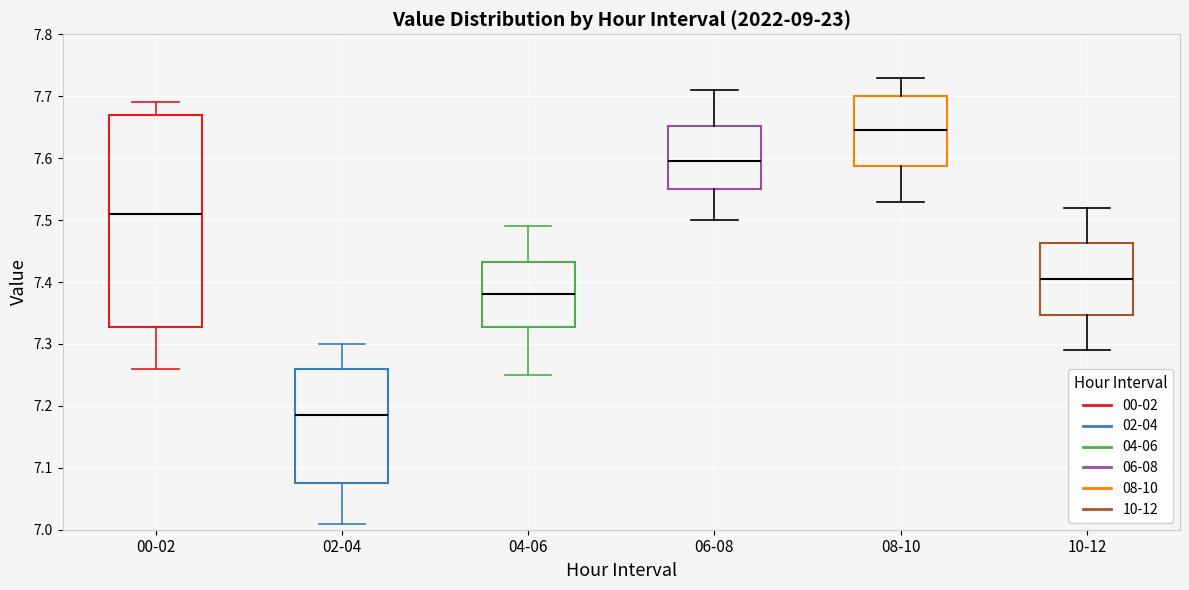

Reading left to right, transcribe this box plot: for each box, give where its median line is, the range the box spans, and where its two whiskers end, as read against the y-axis. The values are not printed on the chart, so give them approximately, as read against the axis.

00-02: median 7.51, box 7.33 to 7.67, whiskers 7.26 to 7.69
02-04: median 7.19, box 7.08 to 7.26, whiskers 7.01 to 7.30
04-06: median 7.38, box 7.33 to 7.43, whiskers 7.25 to 7.49
06-08: median 7.60, box 7.55 to 7.65, whiskers 7.50 to 7.71
08-10: median 7.65, box 7.59 to 7.70, whiskers 7.53 to 7.73
10-12: median 7.41, box 7.35 to 7.46, whiskers 7.29 to 7.52